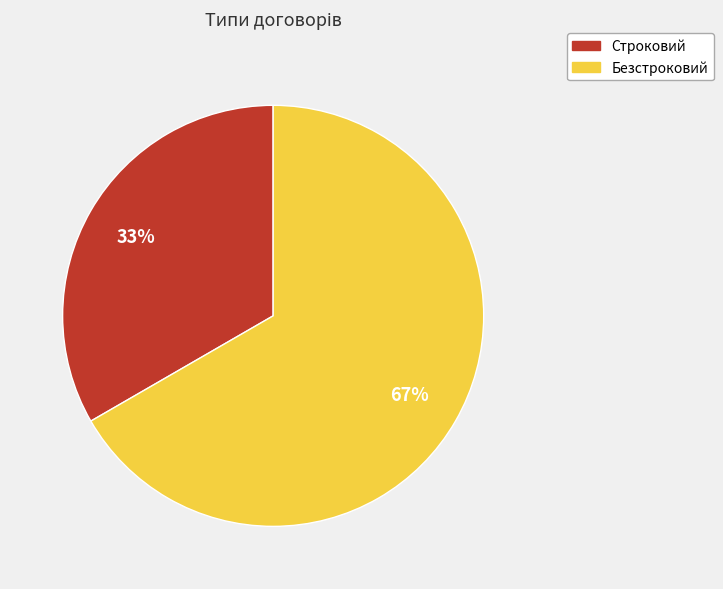

To the nearest percent, what is the average slice percentage?

50%